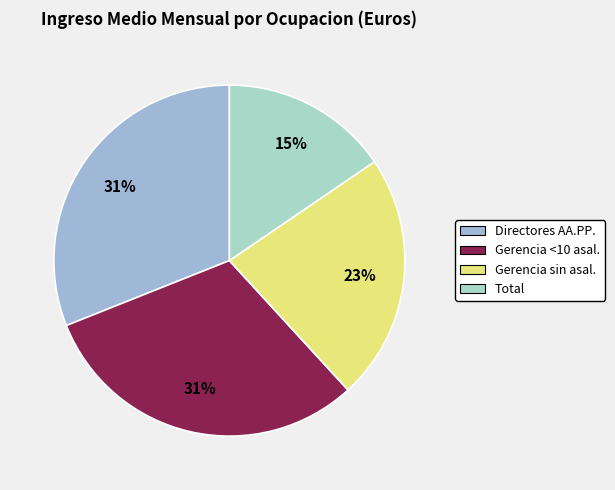

Count the number of slices in the pie.

4